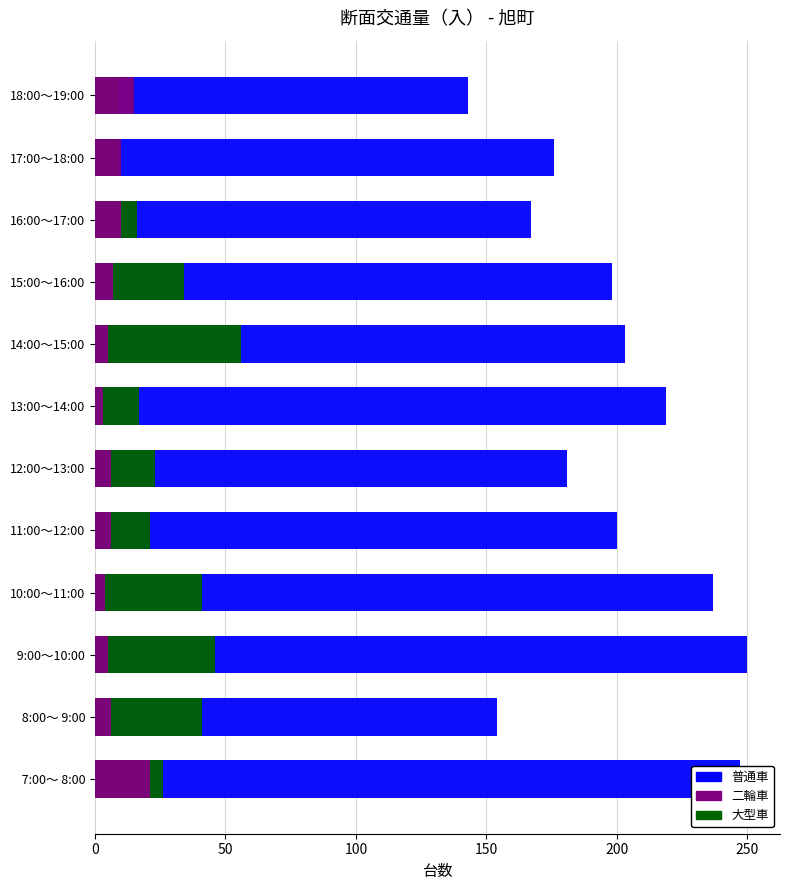

What is the value of the 普通車 bar at the 8th from the left?

203